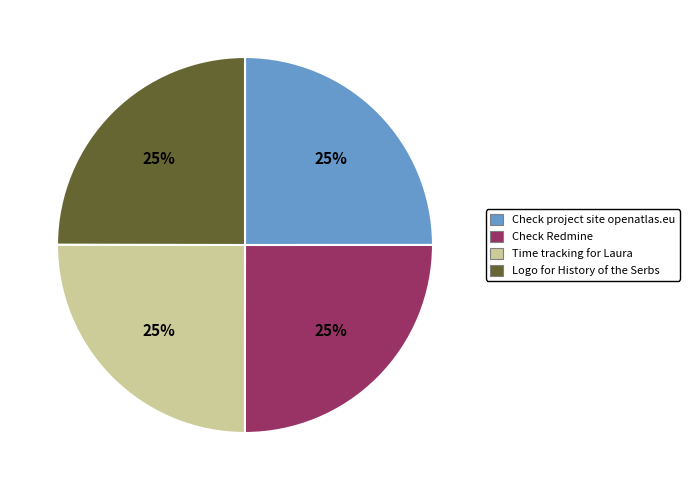

True or false: Check project site openatlas.eu accounts for 33% of the total.

False